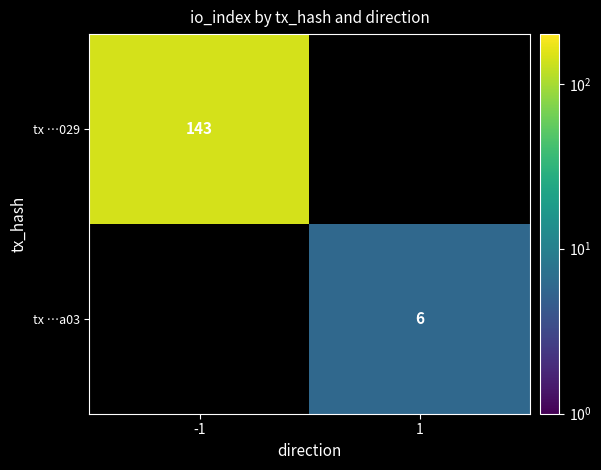

True or false: tx …029 has a value of 61.3 at -1.

False